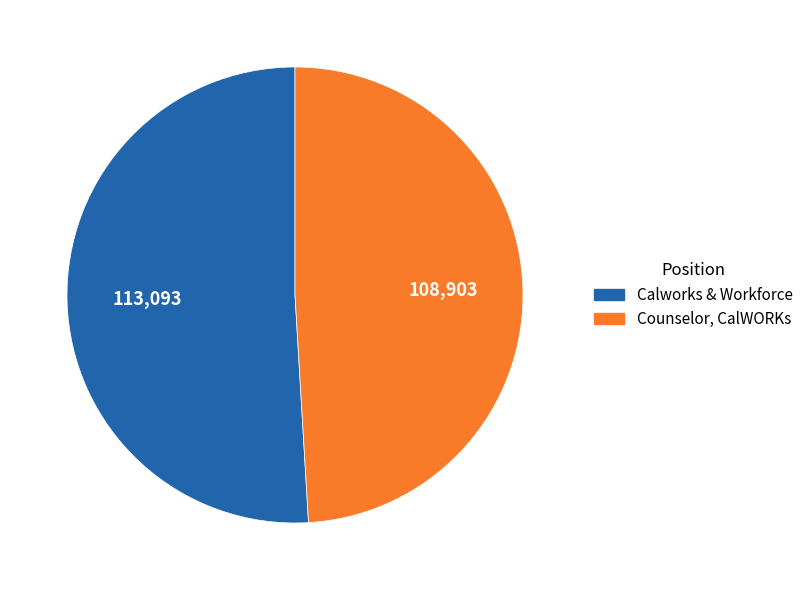

How many segments does this pie chart have?

2